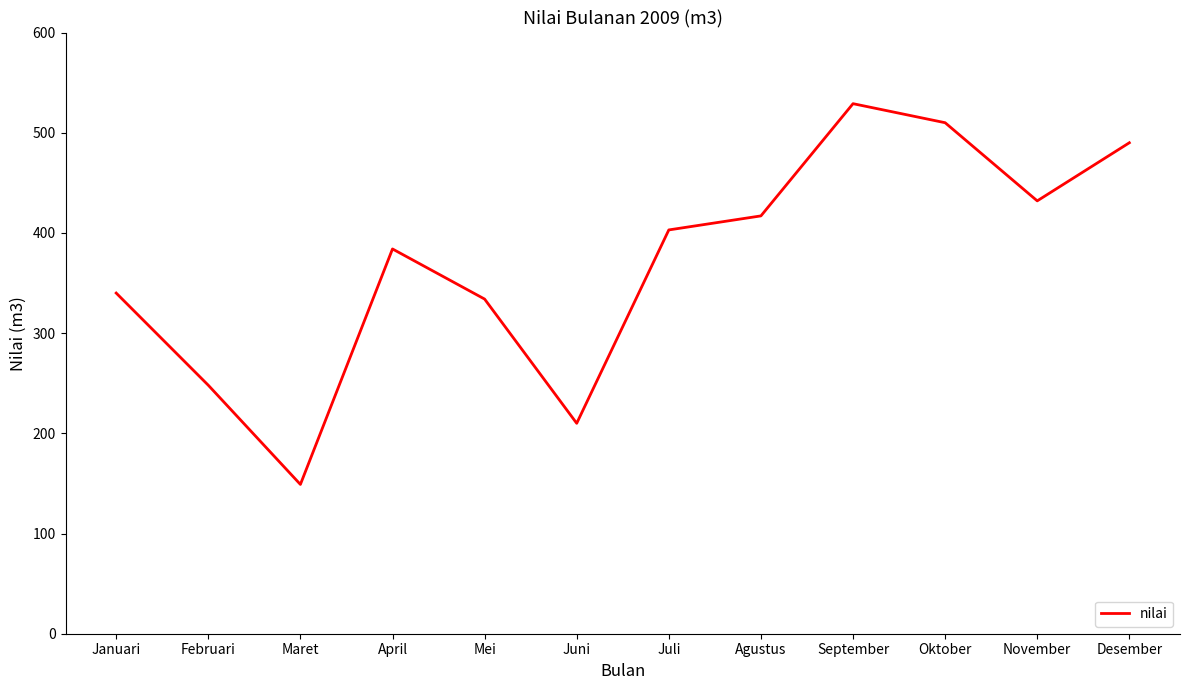

What is the greatest value displayed?

529